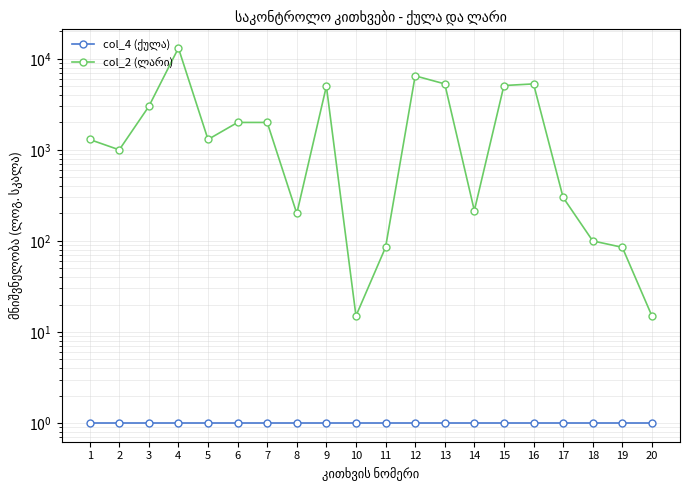

True or false: col_4 (ქულა) and col_2 (ლარი) cross at least once.

False